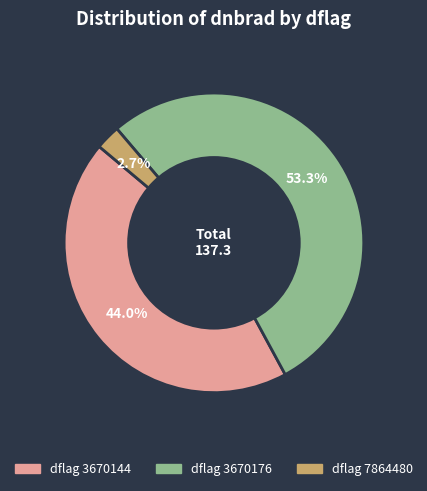

Is there a majority slice in this chart?

Yes